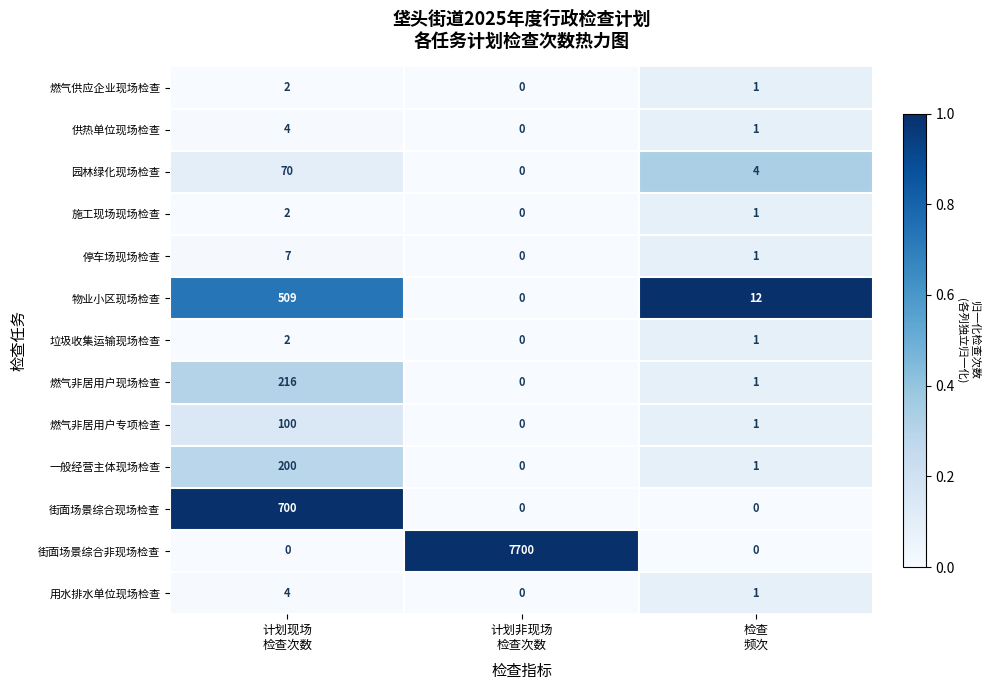

Which series has the widest spread of values?

街面场景综合非现场检查